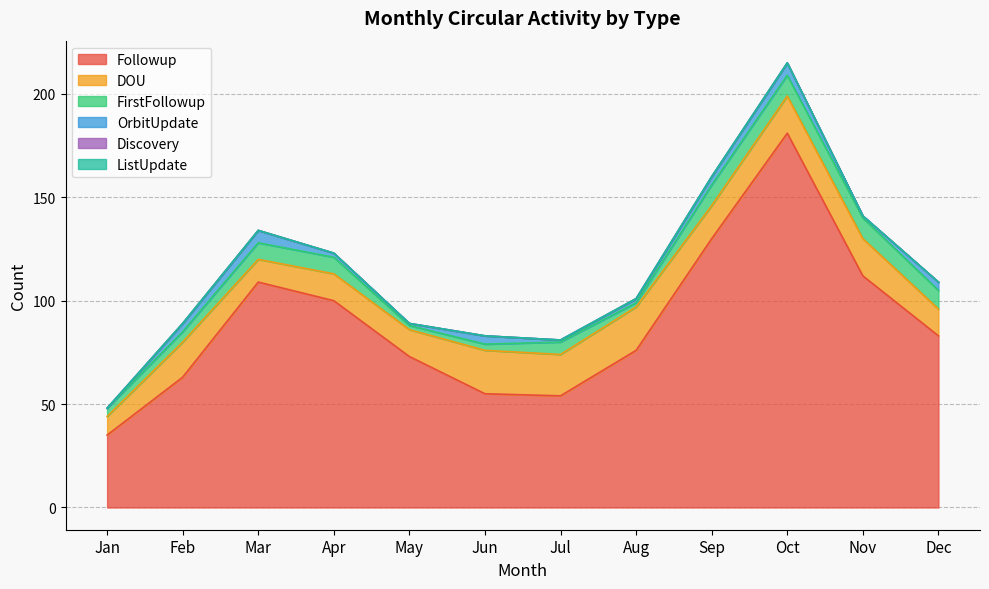

Is the value of Discovery at Nov greater than the value of FirstFollowup at Mar?

No